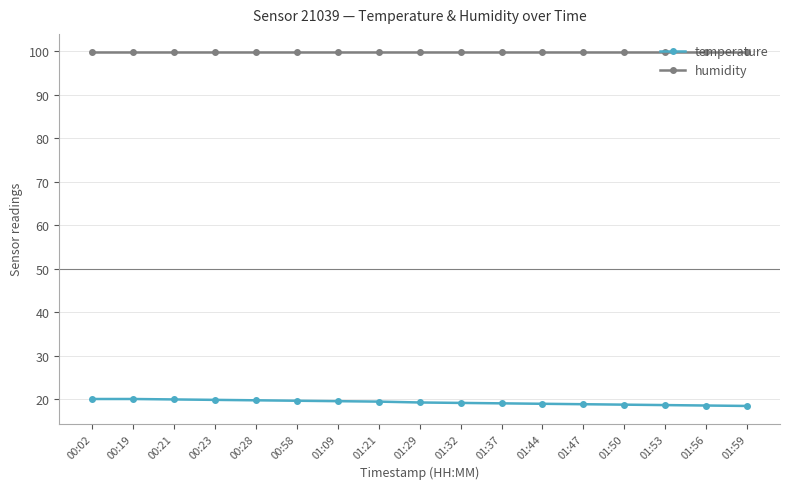

What is the lowest value of the temperature series?

18.4